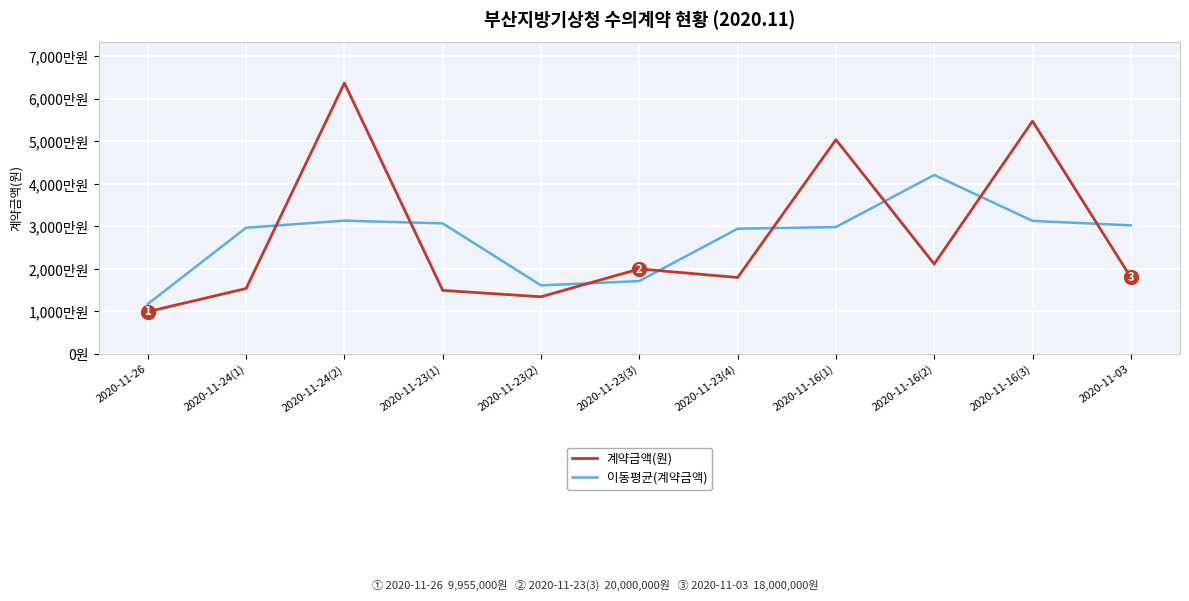

True or false: 계약금액(원) and 이동평균(계약금액) cross at least once.

True